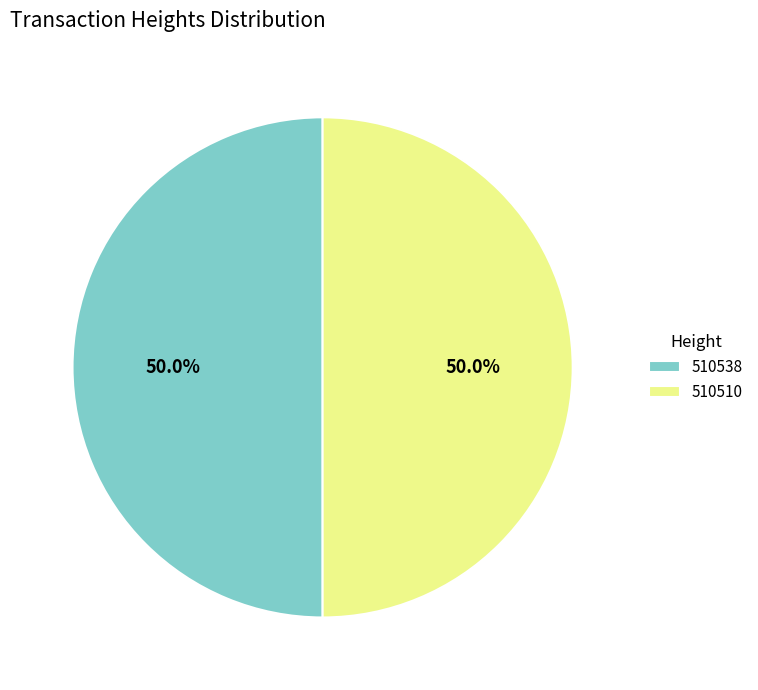

What is the ratio of the value at 510538 to the value at 510510?

1.0